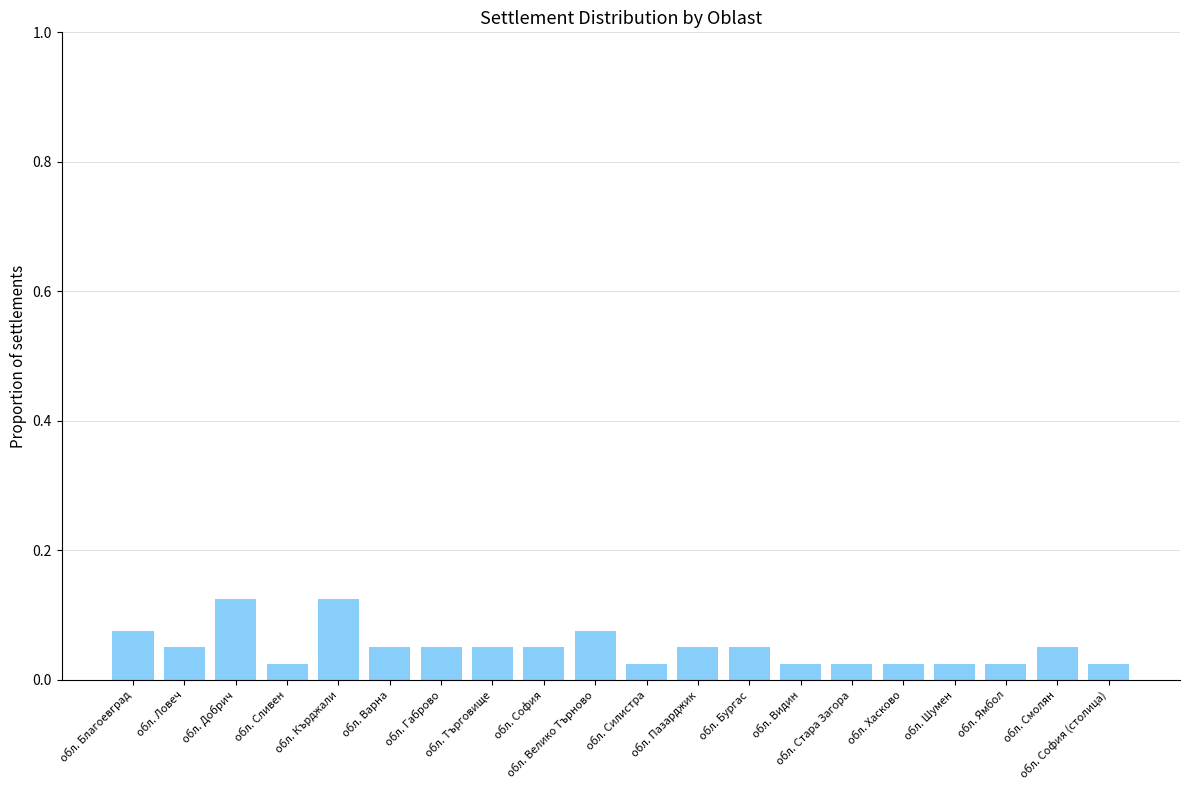

Count the values in the range 0 to 1.

20